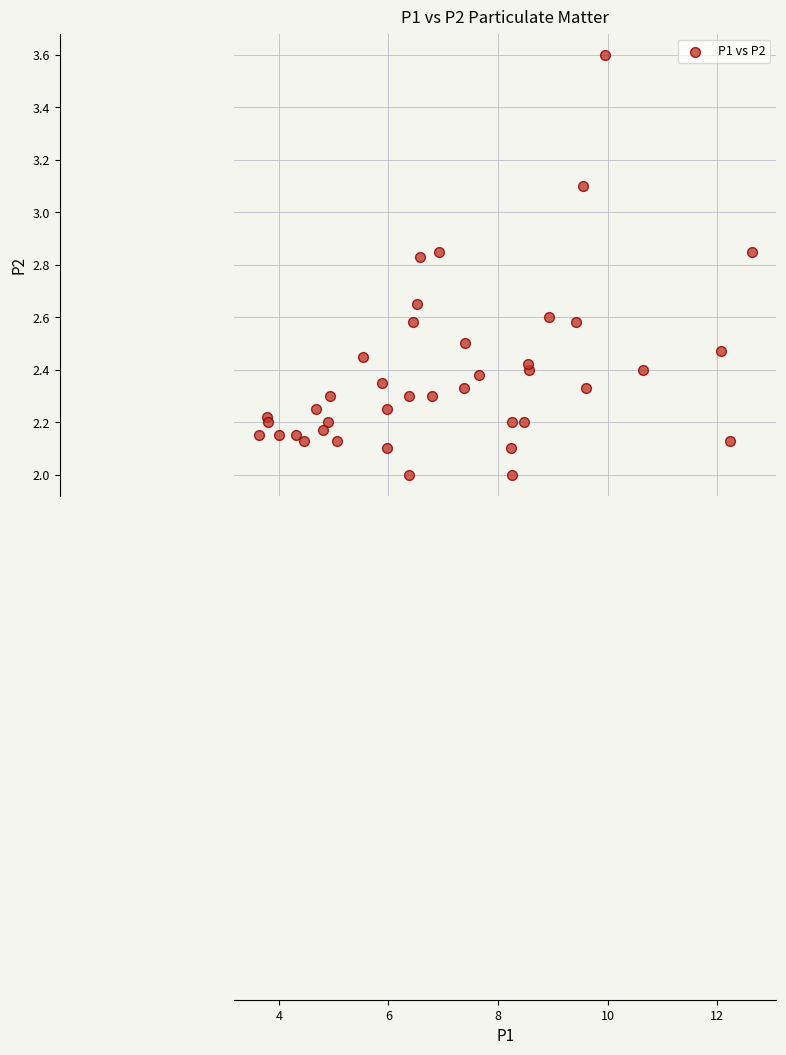

What is the range of Y values (max minus min)?

1.6